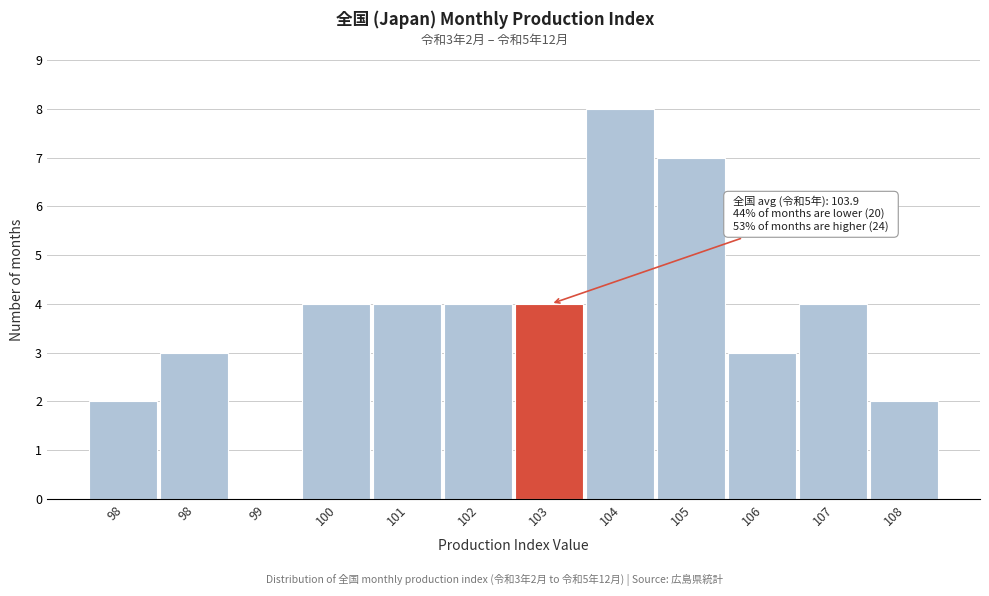

How many values are above zero?

11